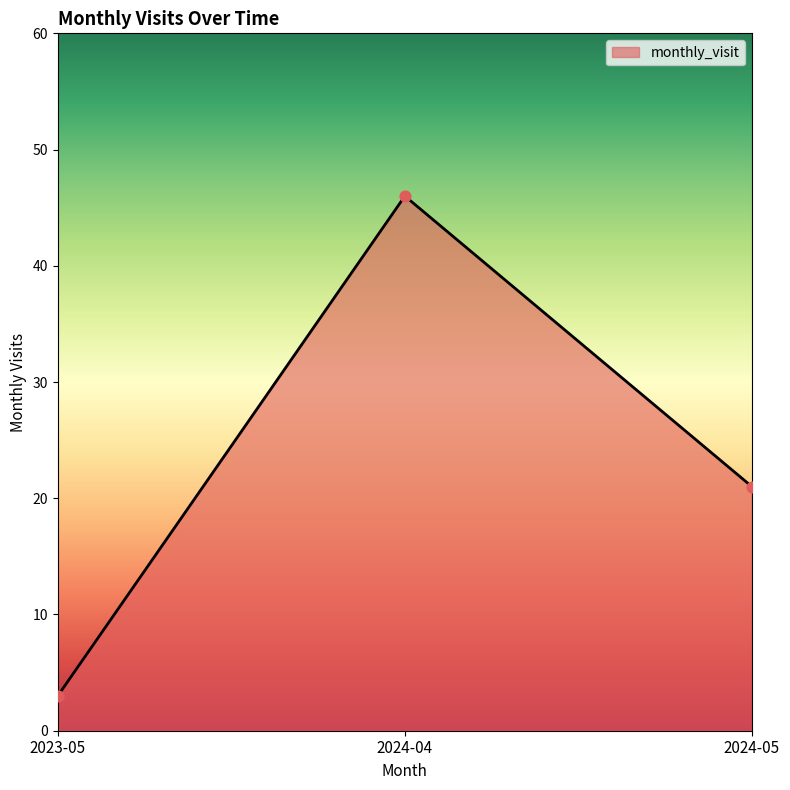

Which has a higher value, 2024-05 or 2024-04?

2024-04